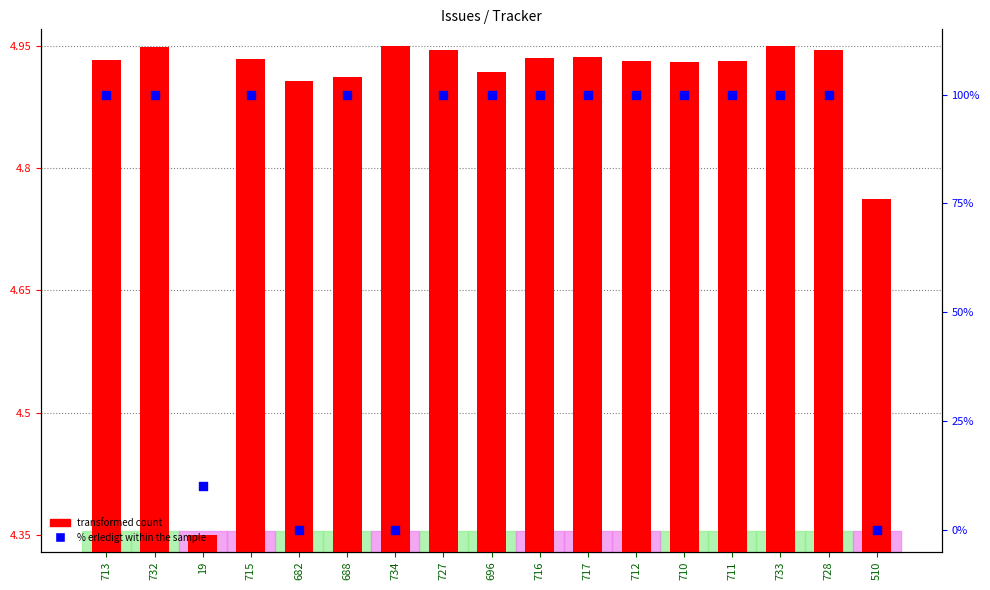

Which series reaches the maximum Y coordinate?

% erledigt within the sample